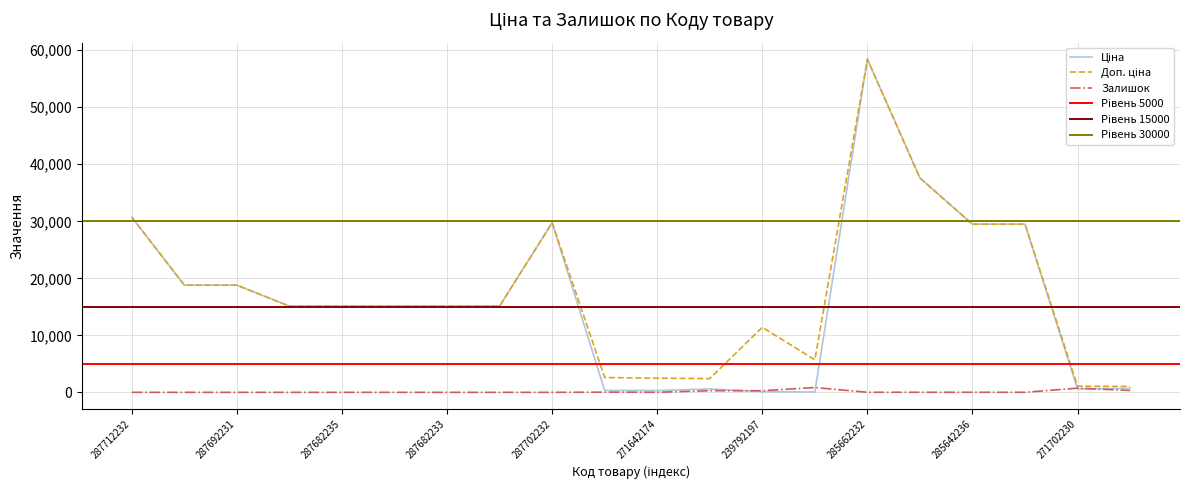

The value of Доп. ціна at 287692231 is 8144.3. True or false?

False